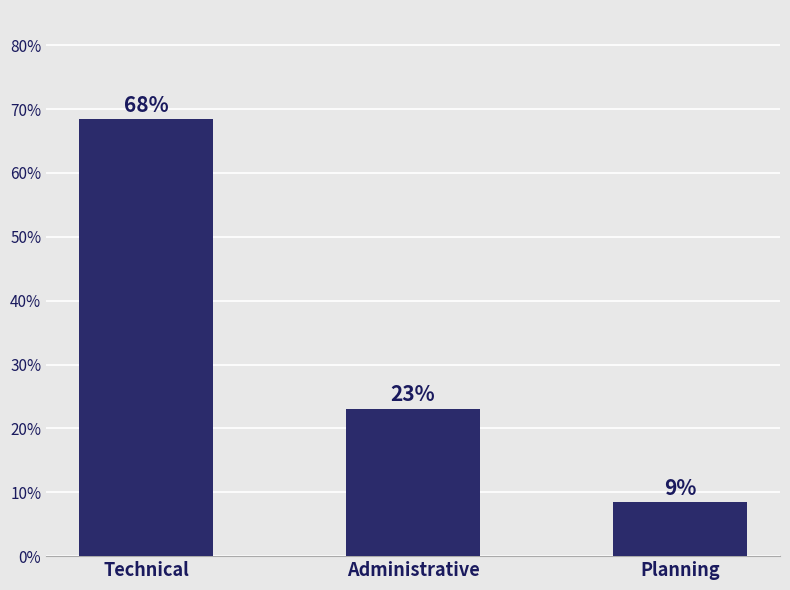

Where does the data first go above 23?

Technical